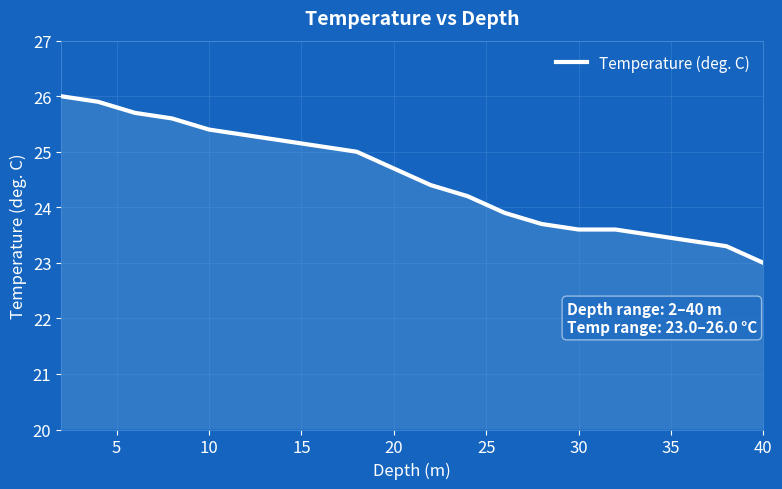

What is the minimum value shown in the chart?

23.0